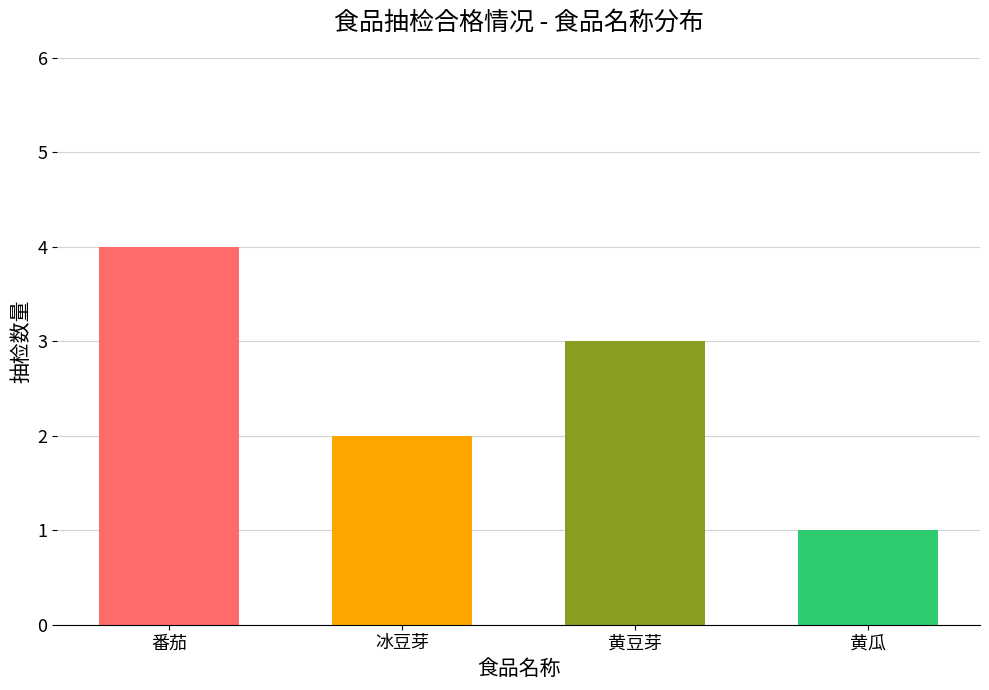

How many data points does each series have?

4